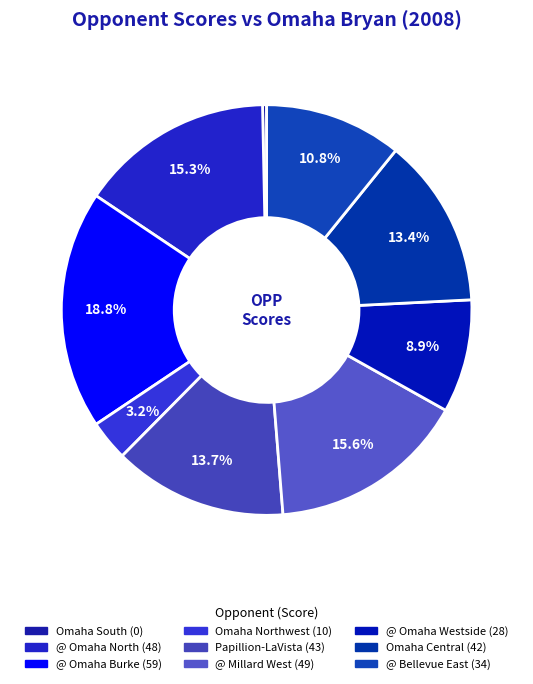

Rank the categories by value from lowest to highest.

Omaha South, Omaha Northwest, @ Omaha Westside, @ Bellevue East, Omaha Central, Papillion-LaVista, @ Omaha North, @ Millard West, @ Omaha Burke